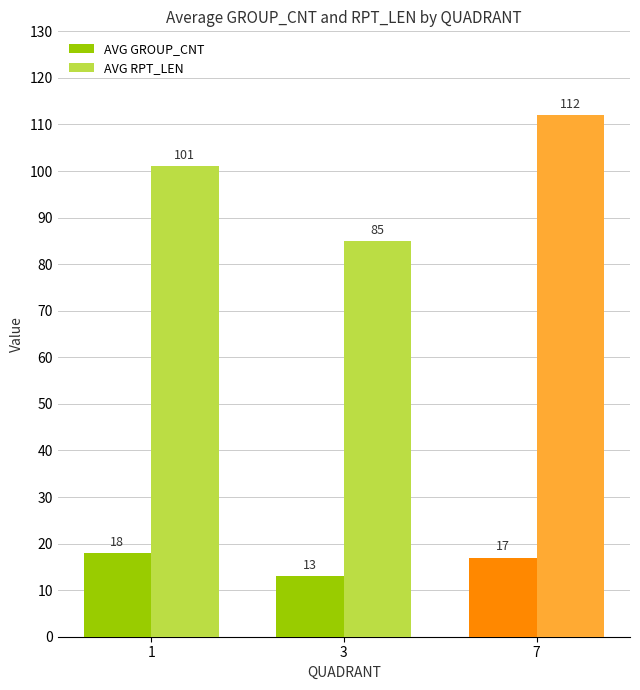

What is the difference between the AVG GROUP_CNT values at 7 and 1?

1